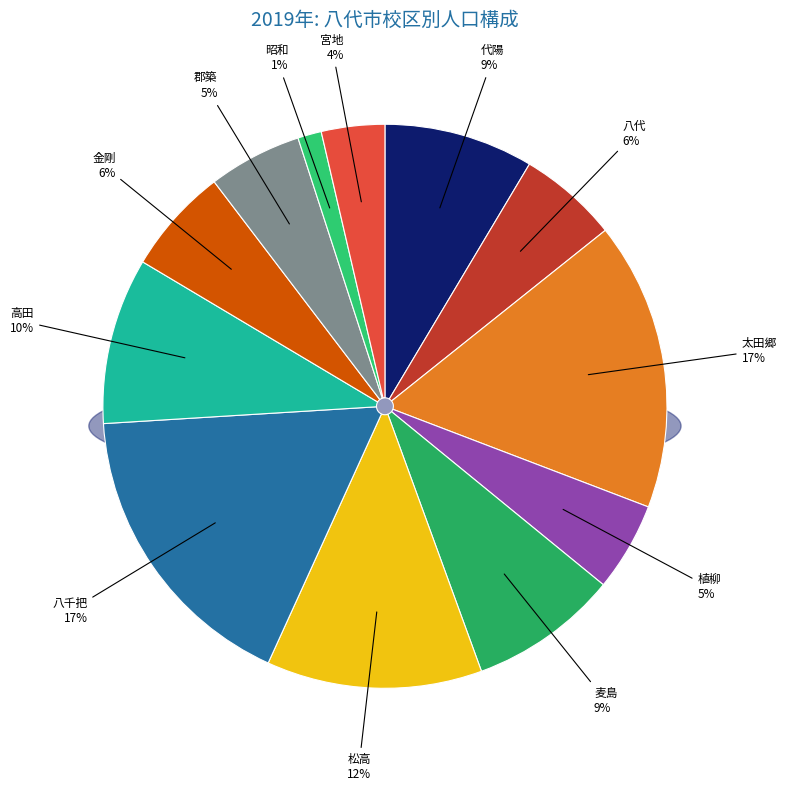

To the nearest percent, what percentage of the pie is 太田郷?

17%